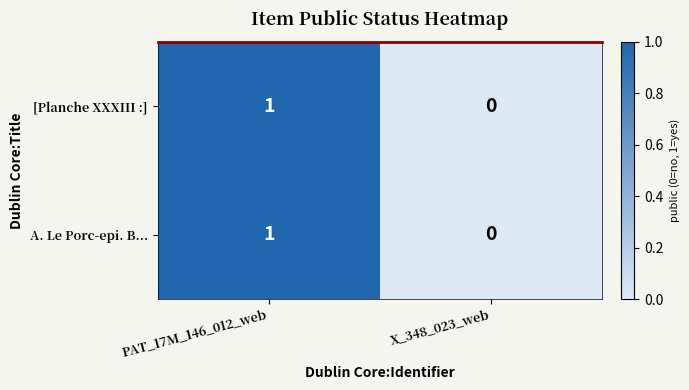

The value of [Planche XXXIII :] at PAT_17M_146_012_web is 2. True or false?

False